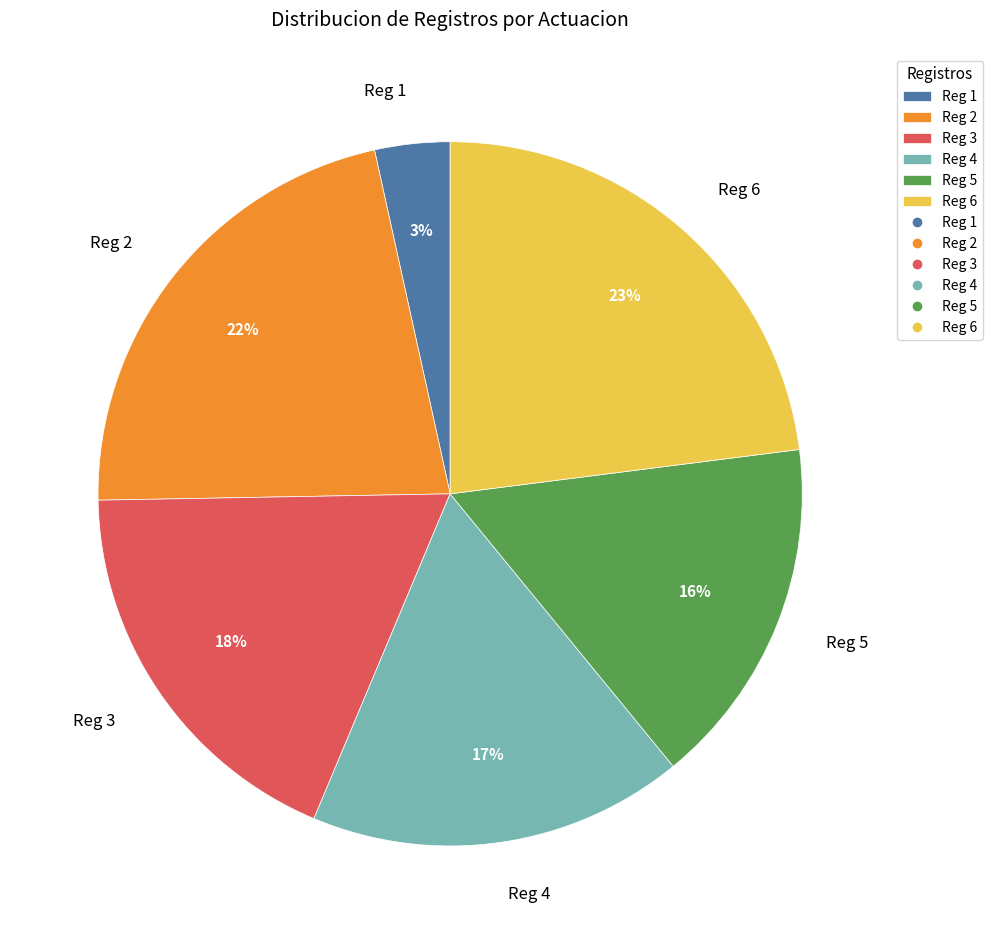

Count the number of slices in the pie.

6